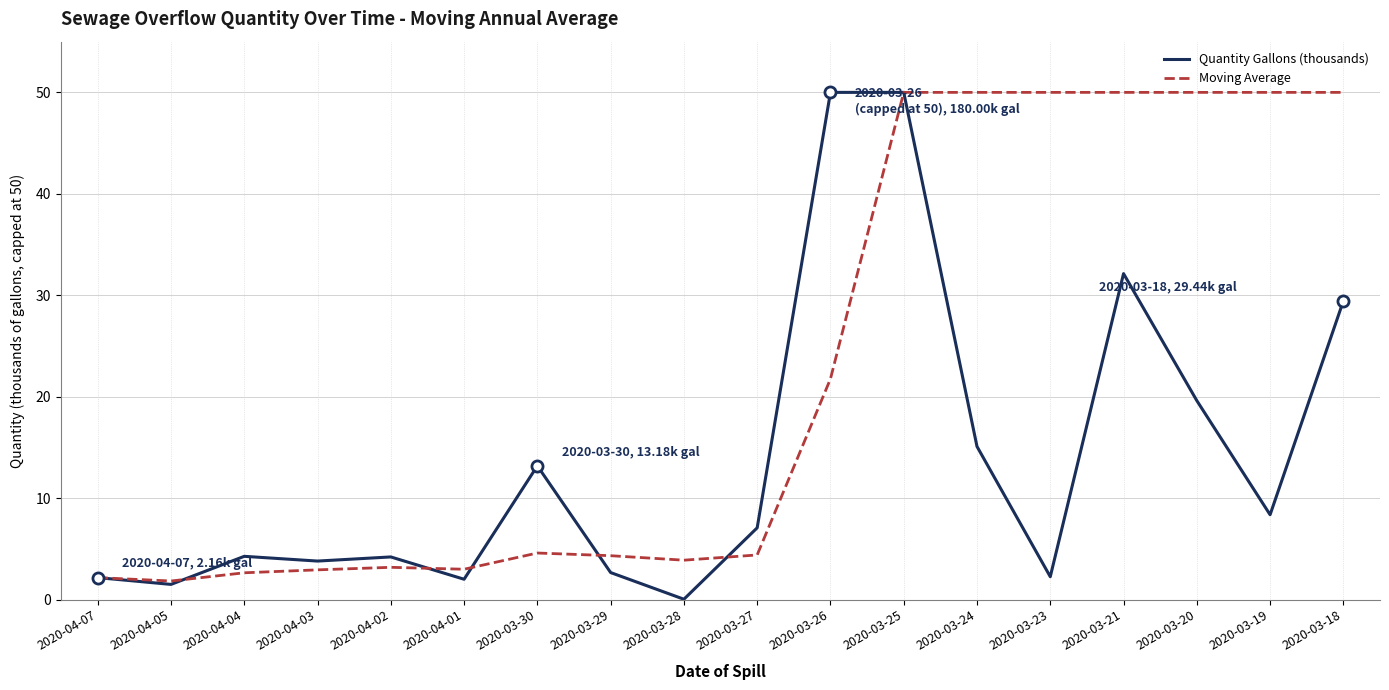

The value of Moving Average at 2020-03-25 is 50.0. True or false?

True